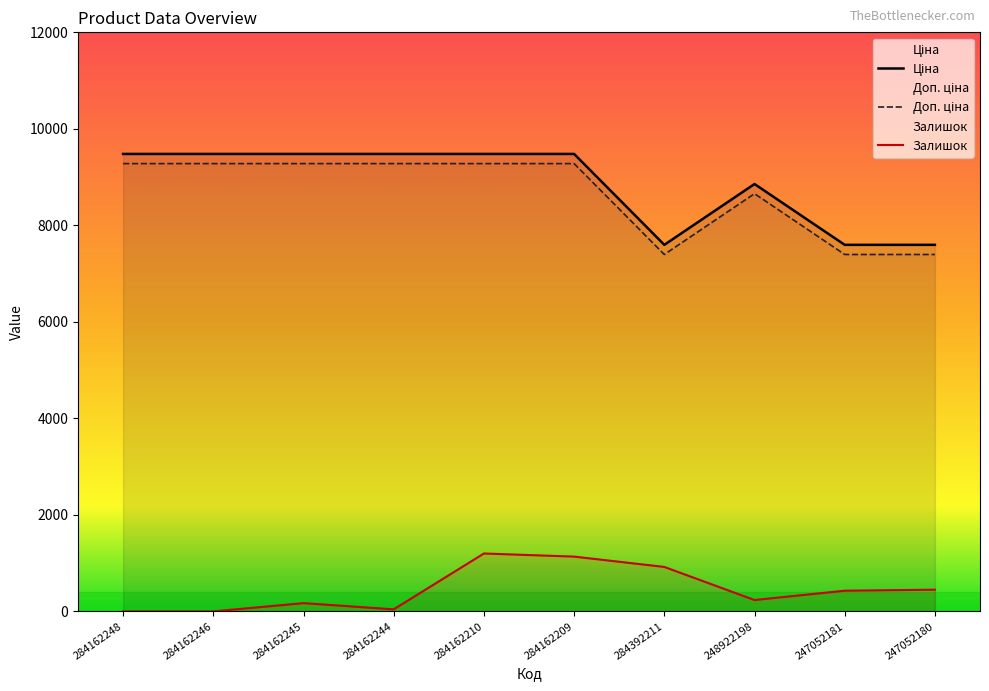

What is the label of the 8th point from the left?

248922198